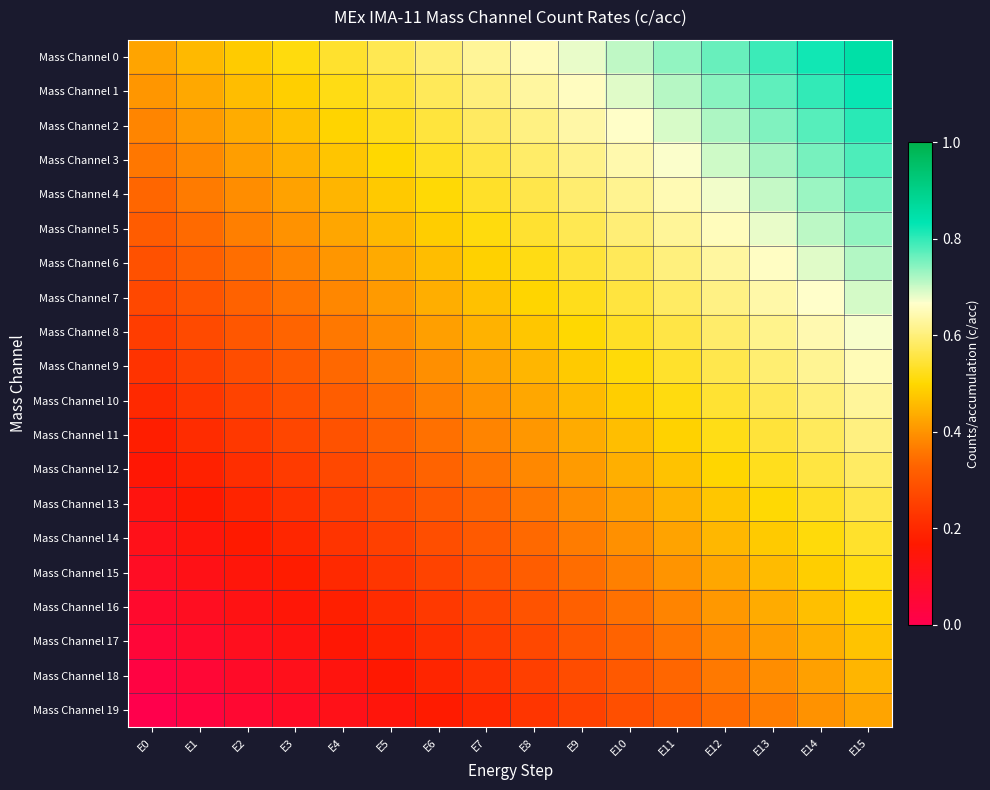

Reading left to right, list all the values displayed in this chart.

Mass Channel 0: E0=0.4	E1=0.5	E2=0.5	E3=0.5	E4=0.5	E5=0.6	E6=0.6	E7=0.6	E8=0.7	E9=0.7	E10=0.7	E11=0.7	E12=0.8	E13=0.8	E14=0.8	E15=0.8
Mass Channel 1: E0=0.4	E1=0.4	E2=0.5	E3=0.5	E4=0.5	E5=0.5	E6=0.6	E7=0.6	E8=0.6	E9=0.7	E10=0.7	E11=0.7	E12=0.7	E13=0.8	E14=0.8	E15=0.8
Mass Channel 2: E0=0.4	E1=0.4	E2=0.4	E3=0.5	E4=0.5	E5=0.5	E6=0.6	E7=0.6	E8=0.6	E9=0.6	E10=0.7	E11=0.7	E12=0.7	E13=0.7	E14=0.8	E15=0.8
Mass Channel 3: E0=0.4	E1=0.4	E2=0.4	E3=0.4	E4=0.5	E5=0.5	E6=0.5	E7=0.6	E8=0.6	E9=0.6	E10=0.6	E11=0.7	E12=0.7	E13=0.7	E14=0.8	E15=0.8
Mass Channel 4: E0=0.3	E1=0.4	E2=0.4	E3=0.4	E4=0.4	E5=0.5	E6=0.5	E7=0.5	E8=0.6	E9=0.6	E10=0.6	E11=0.6	E12=0.7	E13=0.7	E14=0.7	E15=0.8
Mass Channel 5: E0=0.3	E1=0.3	E2=0.4	E3=0.4	E4=0.4	E5=0.5	E6=0.5	E7=0.5	E8=0.5	E9=0.6	E10=0.6	E11=0.6	E12=0.7	E13=0.7	E14=0.7	E15=0.7
Mass Channel 6: E0=0.3	E1=0.3	E2=0.3	E3=0.4	E4=0.4	E5=0.4	E6=0.5	E7=0.5	E8=0.5	E9=0.5	E10=0.6	E11=0.6	E12=0.6	E13=0.7	E14=0.7	E15=0.7
Mass Channel 7: E0=0.3	E1=0.3	E2=0.3	E3=0.4	E4=0.4	E5=0.4	E6=0.4	E7=0.5	E8=0.5	E9=0.5	E10=0.6	E11=0.6	E12=0.6	E13=0.6	E14=0.7	E15=0.7
Mass Channel 8: E0=0.2	E1=0.3	E2=0.3	E3=0.3	E4=0.4	E5=0.4	E6=0.4	E7=0.4	E8=0.5	E9=0.5	E10=0.5	E11=0.6	E12=0.6	E13=0.6	E14=0.6	E15=0.7
Mass Channel 9: E0=0.2	E1=0.3	E2=0.3	E3=0.3	E4=0.3	E5=0.4	E6=0.4	E7=0.4	E8=0.5	E9=0.5	E10=0.5	E11=0.5	E12=0.6	E13=0.6	E14=0.6	E15=0.6
Mass Channel 10: E0=0.2	E1=0.2	E2=0.3	E3=0.3	E4=0.3	E5=0.3	E6=0.4	E7=0.4	E8=0.4	E9=0.5	E10=0.5	E11=0.5	E12=0.5	E13=0.6	E14=0.6	E15=0.6
Mass Channel 11: E0=0.2	E1=0.2	E2=0.2	E3=0.3	E4=0.3	E5=0.3	E6=0.3	E7=0.4	E8=0.4	E9=0.4	E10=0.5	E11=0.5	E12=0.5	E13=0.5	E14=0.6	E15=0.6
Mass Channel 12: E0=0.2	E1=0.2	E2=0.2	E3=0.2	E4=0.3	E5=0.3	E6=0.3	E7=0.4	E8=0.4	E9=0.4	E10=0.4	E11=0.5	E12=0.5	E13=0.5	E14=0.6	E15=0.6
Mass Channel 13: E0=0.1	E1=0.2	E2=0.2	E3=0.2	E4=0.2	E5=0.3	E6=0.3	E7=0.3	E8=0.4	E9=0.4	E10=0.4	E11=0.4	E12=0.5	E13=0.5	E14=0.5	E15=0.6
Mass Channel 14: E0=0.1	E1=0.1	E2=0.2	E3=0.2	E4=0.2	E5=0.3	E6=0.3	E7=0.3	E8=0.3	E9=0.4	E10=0.4	E11=0.4	E12=0.5	E13=0.5	E14=0.5	E15=0.5
Mass Channel 15: E0=0.1	E1=0.1	E2=0.1	E3=0.2	E4=0.2	E5=0.2	E6=0.3	E7=0.3	E8=0.3	E9=0.3	E10=0.4	E11=0.4	E12=0.4	E13=0.5	E14=0.5	E15=0.5
Mass Channel 16: E0=0.1	E1=0.1	E2=0.1	E3=0.2	E4=0.2	E5=0.2	E6=0.2	E7=0.3	E8=0.3	E9=0.3	E10=0.4	E11=0.4	E12=0.4	E13=0.4	E14=0.5	E15=0.5
Mass Channel 17: E0=0.0	E1=0.1	E2=0.1	E3=0.1	E4=0.2	E5=0.2	E6=0.2	E7=0.2	E8=0.3	E9=0.3	E10=0.3	E11=0.4	E12=0.4	E13=0.4	E14=0.4	E15=0.5
Mass Channel 18: E0=0.0	E1=0.1	E2=0.1	E3=0.1	E4=0.1	E5=0.2	E6=0.2	E7=0.2	E8=0.2	E9=0.3	E10=0.3	E11=0.3	E12=0.4	E13=0.4	E14=0.4	E15=0.4
Mass Channel 19: E0=0.0	E1=0.0	E2=0.1	E3=0.1	E4=0.1	E5=0.1	E6=0.2	E7=0.2	E8=0.2	E9=0.3	E10=0.3	E11=0.3	E12=0.3	E13=0.4	E14=0.4	E15=0.4